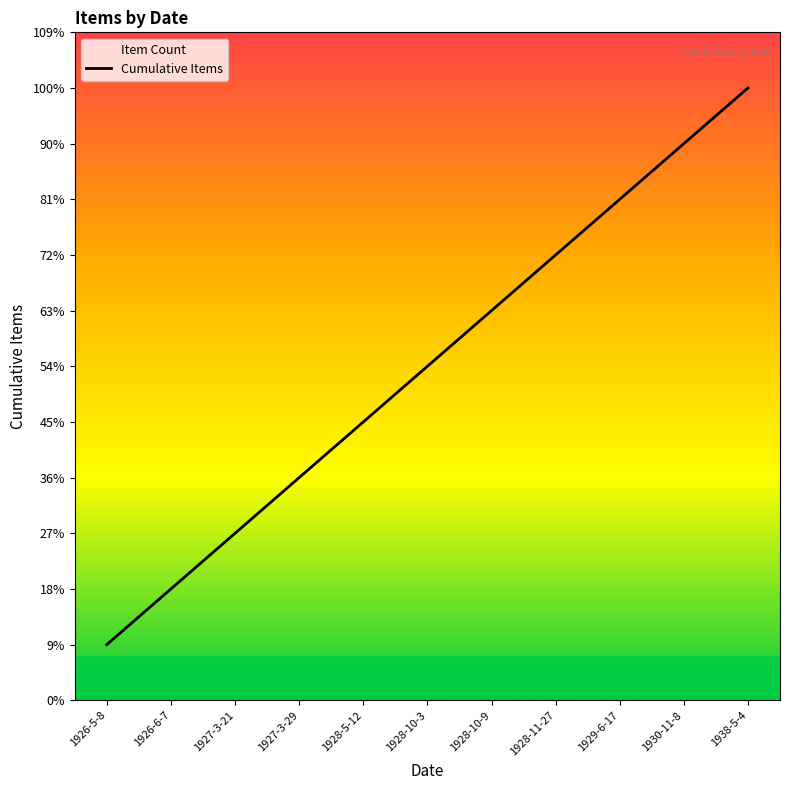

How many data points are above 6?

5